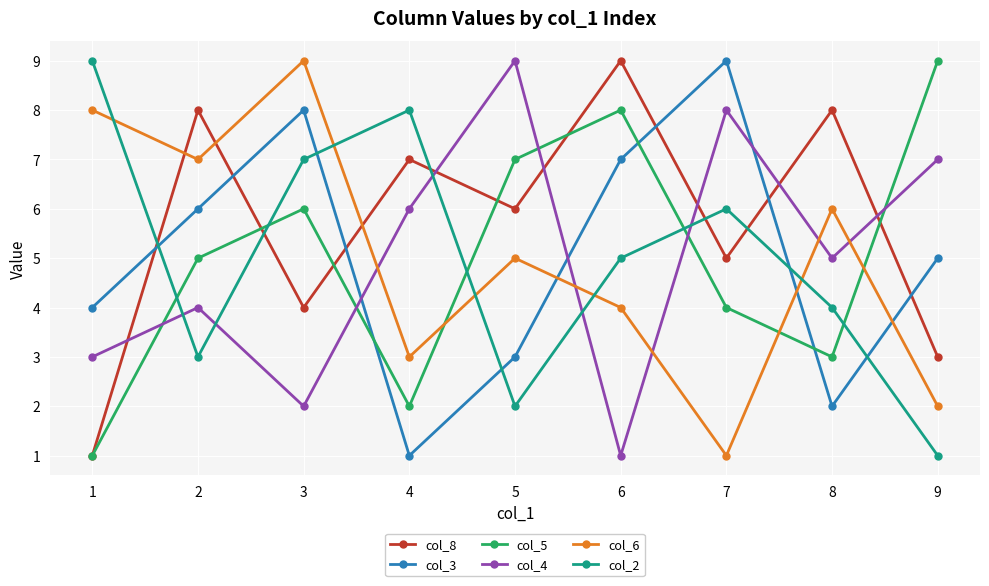

Which category has the highest value in the col_3 series?

7